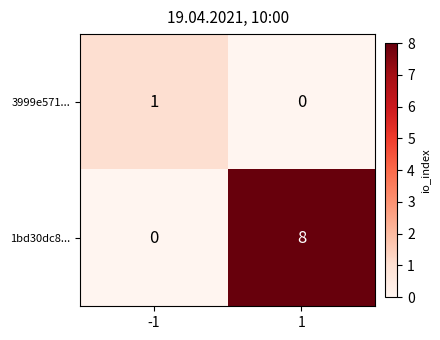

What is the difference between the 1bd30dc8... values at -1 and 1?

8